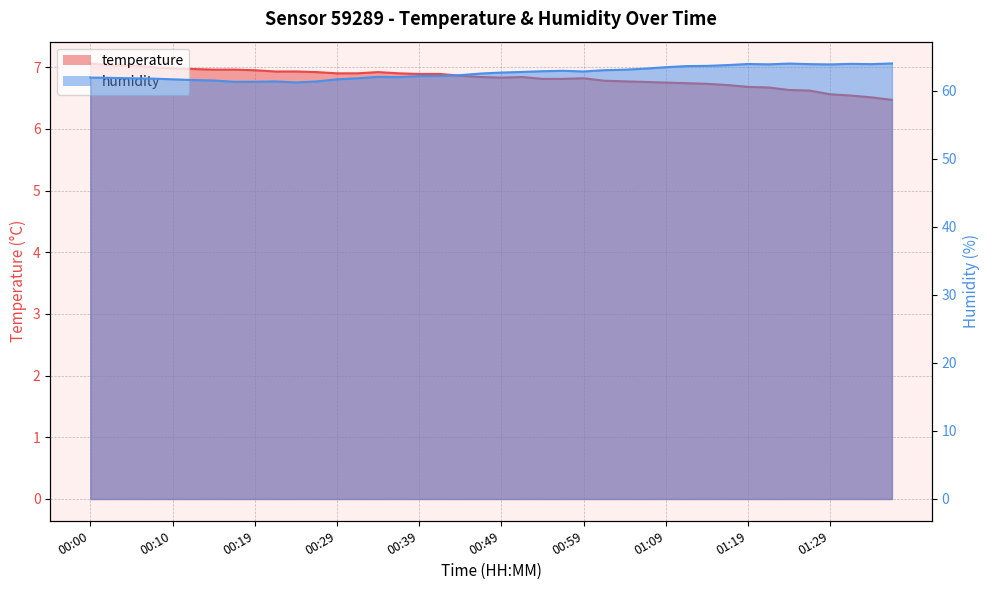

Reading left to right, list all the values displayed in this chart.

temperature: 00:00=7.1	00:02=7.0	00:05=7.0	00:07=7.0	00:10=7.0	00:12=7.0	00:14=7.0	00:17=7.0	00:19=7.0	00:22=6.9	00:24=6.9	00:27=6.9	00:29=6.9	00:32=6.9	00:34=6.9	00:37=6.9	00:39=6.9	00:42=6.9	00:44=6.9	00:47=6.8	00:49=6.8	00:52=6.8	00:54=6.8	00:57=6.8	00:59=6.8	01:02=6.8	01:04=6.8	01:06=6.8	01:09=6.8	01:11=6.7	01:14=6.7	01:16=6.7	01:19=6.7	01:21=6.7	01:24=6.6	01:26=6.6	01:29=6.6	01:31=6.5	01:34=6.5	01:36=6.5
humidity: 00:00=61.9	00:02=61.9	00:05=61.8	00:07=61.8	00:10=61.7	00:12=61.6	00:14=61.5	00:17=61.3	00:19=61.3	00:22=61.4	00:24=61.2	00:27=61.4	00:29=61.7	00:32=61.8	00:34=62.0	00:37=62.0	00:39=62.2	00:42=62.2	00:44=62.3	00:47=62.5	00:49=62.7	00:52=62.8	00:54=62.9	00:57=62.9	00:59=62.8	01:02=63.0	01:04=63.1	01:06=63.3	01:09=63.5	01:11=63.6	01:14=63.7	01:16=63.8	01:19=63.9	01:21=63.9	01:24=64.0	01:26=63.9	01:29=63.9	01:31=64.0	01:34=63.9	01:36=64.0